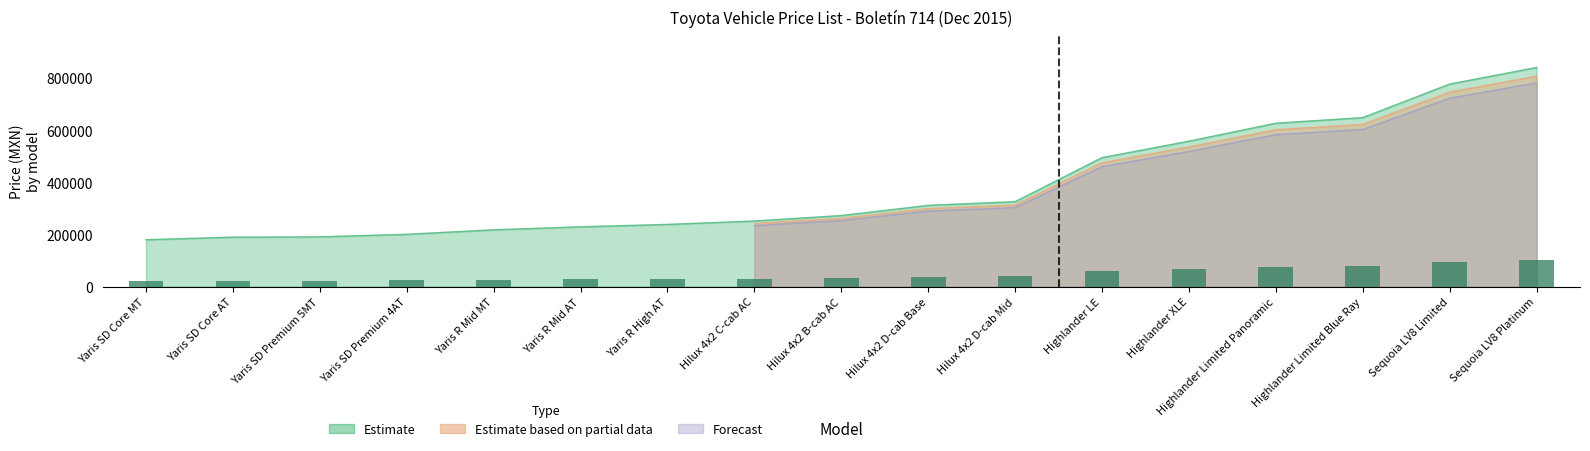

What is the lowest value of the Estimate series?

180100